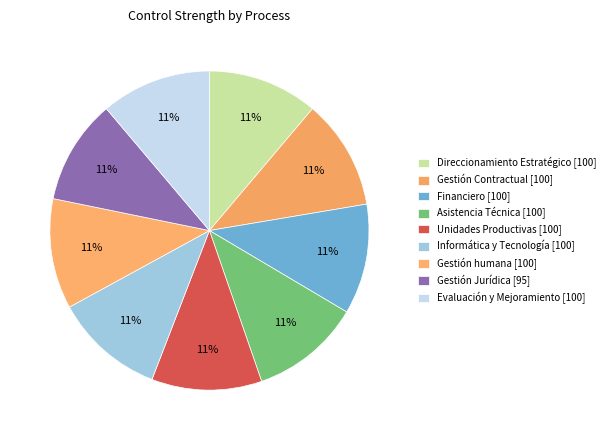

Is it true that Gestión humana is 2% of the pie?

False